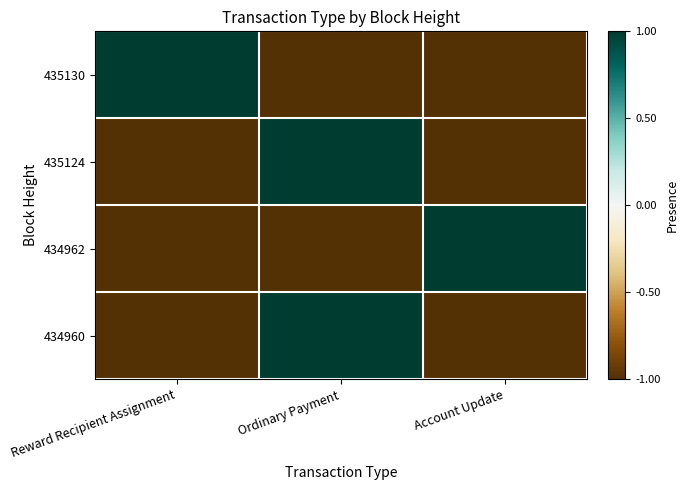

Between Reward Recipient Assignment and Ordinary Payment, which is larger?

Reward Recipient Assignment